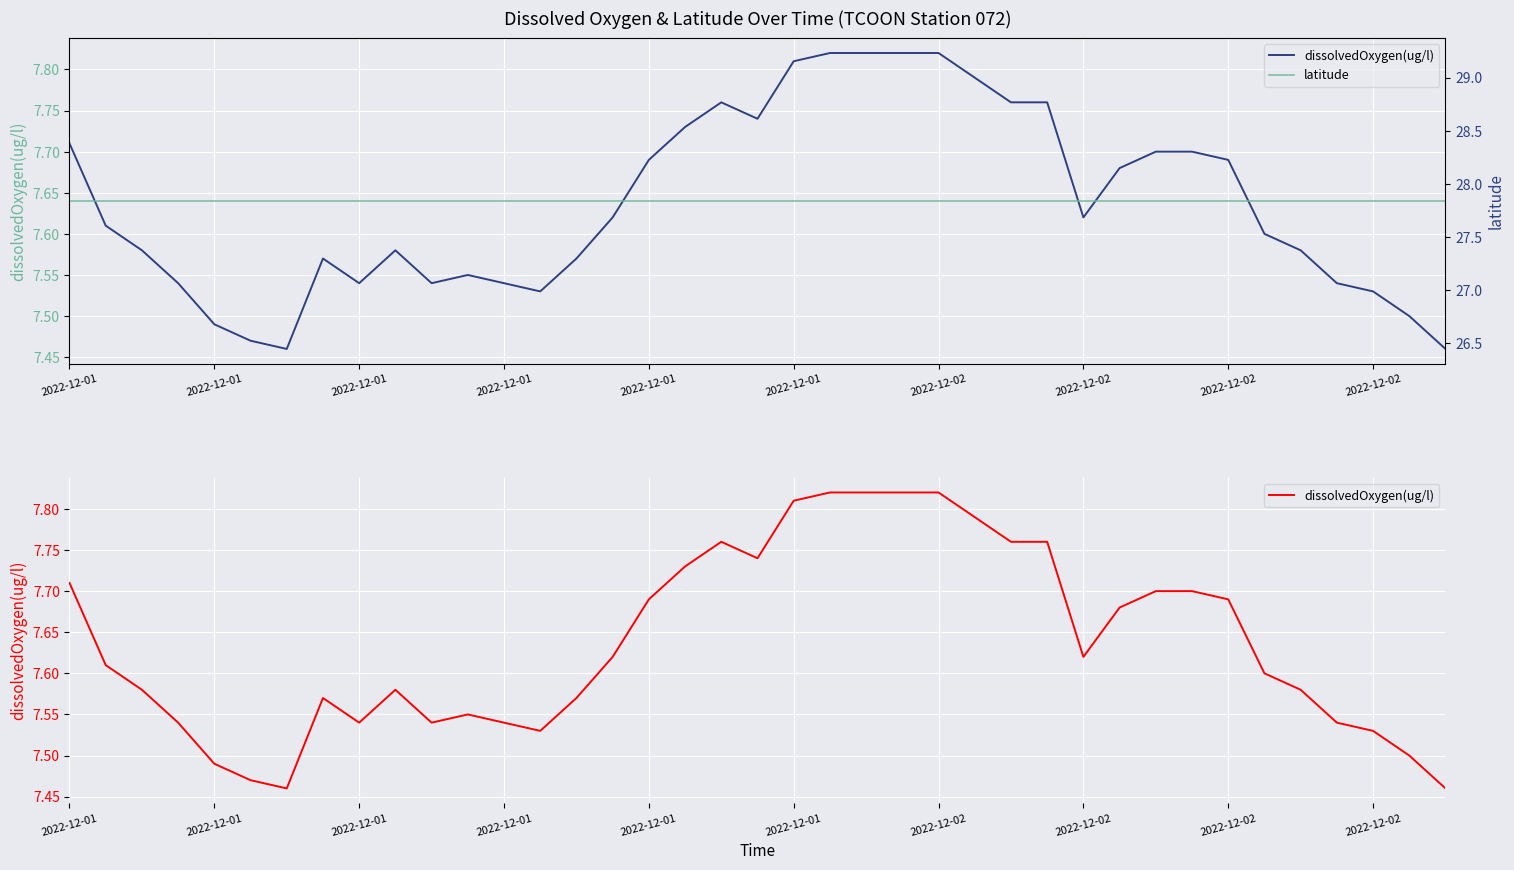

Is the value of dissolvedOxygen(ug/l) at 18 greater than the value of latitude at 22?

No